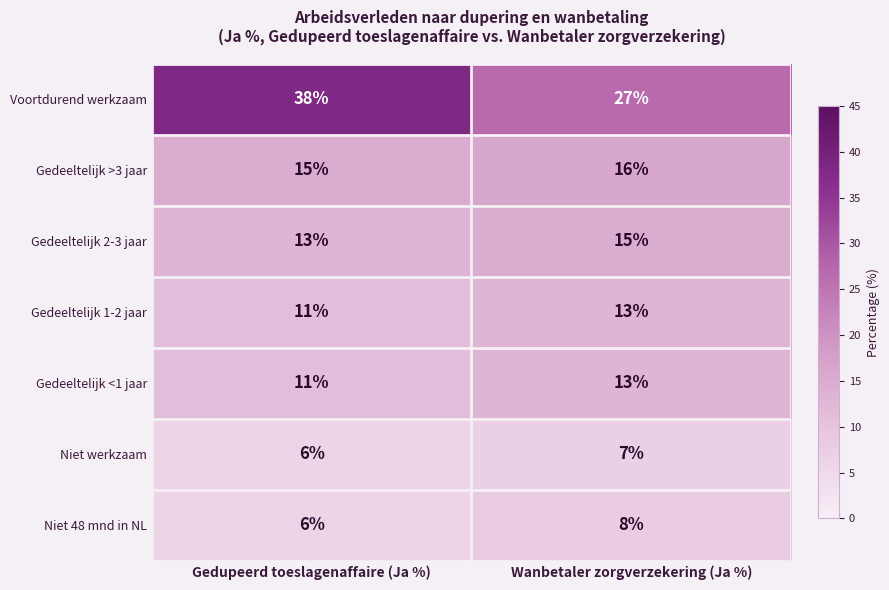

What is the total value across all series at Wanbetaler zorgverzekering (Ja %)?

99